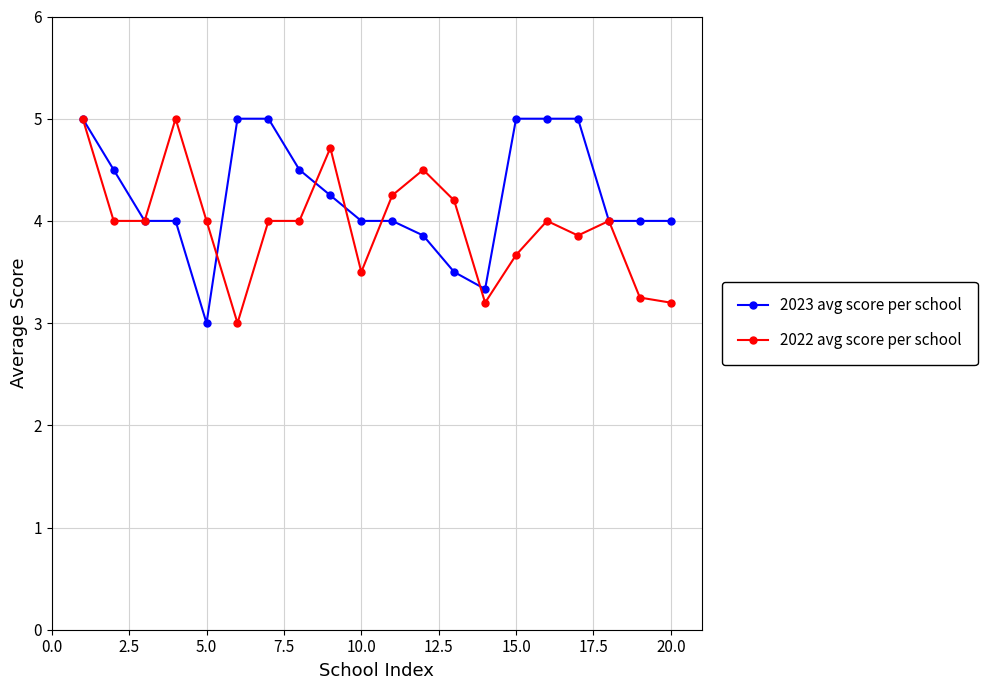

What is the maximum value for 2023 avg score per school?

5.0